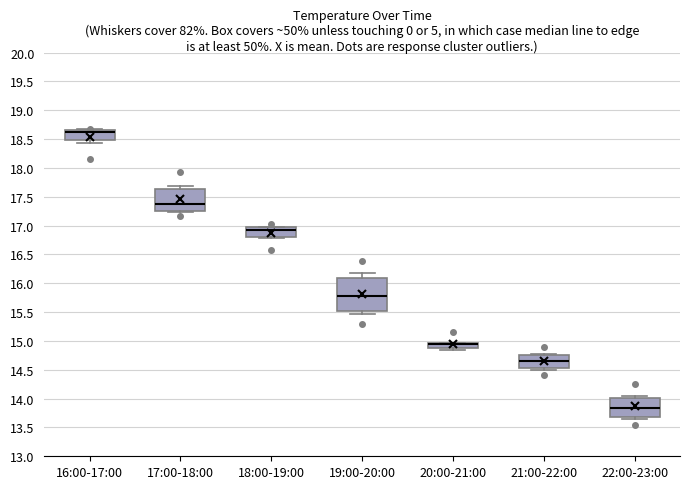

Reading left to right, read every box against the y-axis: the position of its median line, the range the box covers, and the ends of its whiskers. The values are not printed on the chart, so give them approximately, as read against the axis.

16:00-17:00: median 18.65 (just below the box's upper edge), box 18.50 to 18.65, whiskers 18.45 to 18.65
17:00-18:00: median 17.40, box 17.25 to 17.65, whiskers 17.25 (just below the box's lower edge) to 17.70
18:00-19:00: median 16.90, box 16.80 to 16.95, whiskers 16.80 (just below the box's lower edge) to 17.00
19:00-20:00: median 15.80, box 15.50 to 16.10, whiskers 15.45 to 16.15
20:00-21:00: median 14.95 (drawn on the box's upper edge), box 14.85 to 14.95, whiskers 14.85 (just below the box's lower edge) to 14.95
21:00-22:00: median 14.65, box 14.55 to 14.75, whiskers 14.50 to 14.80
22:00-23:00: median 13.85, box 13.70 to 14.00, whiskers 13.65 to 14.05